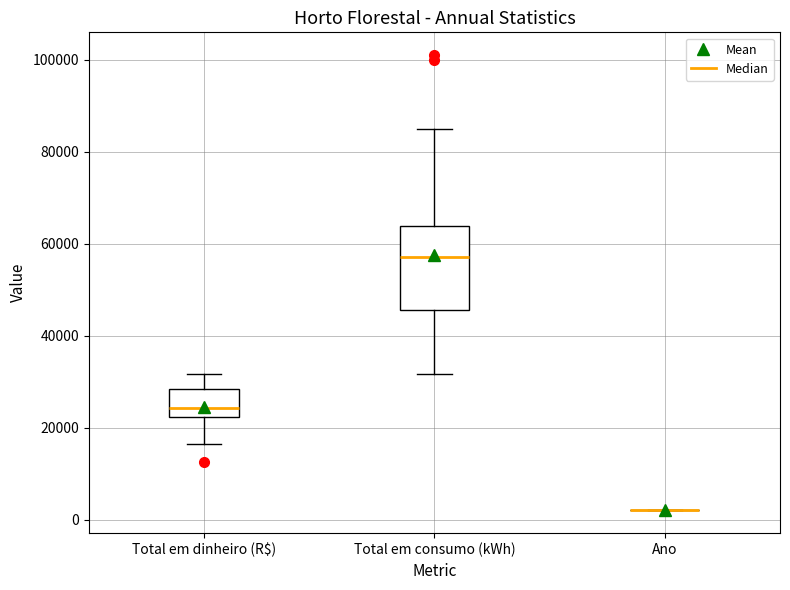

Reading left to right, read every box against the y-axis: the position of its median line, the range the box covers, and the ends of its whiskers. The values are not printed on the chart, so give them approximately, as read against the axis.

Total em dinheiro (R$): median 24000, box 22000 to 28000, whiskers 16000 to 32000
Total em consumo (kWh): median 58000, box 46000 to 64000, whiskers 32000 to 84000
Ano: box collapsed to a line at 2000, whiskers 2000 to 2000